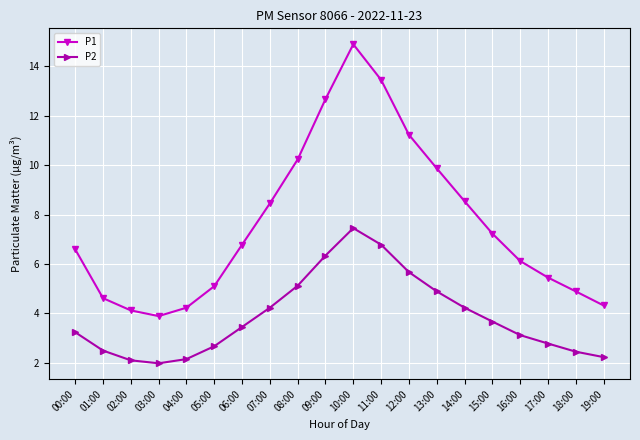

What is the label of the 3rd point from the left?

02:00